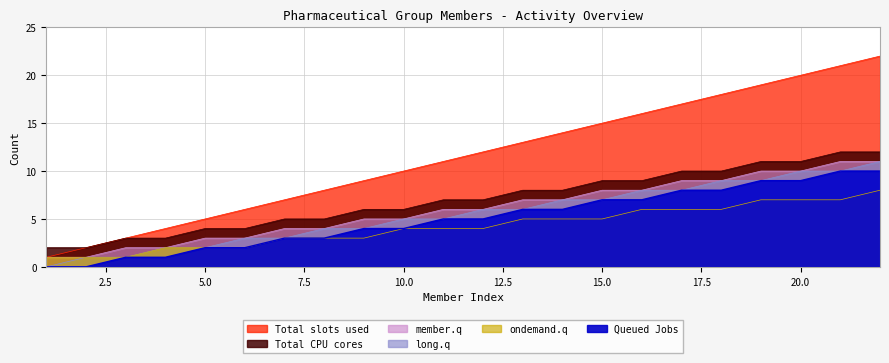

Reading right to left, list all the values displayed in this chart.

Total slots used: 22	21	20	19	18	17	16	15	14	13	12	11	10	9	8	7	6	5	4	3	2	1
Queued Jobs: 12	12	11	11	10	10	9	9	8	8	7	7	6	6	5	5	4	4	3	3	2	2
member.q: 11	11	10	10	9	9	8	8	7	7	6	6	5	5	4	4	3	3	2	2	1	1
long.q: 11	10	10	9	9	8	8	7	7	6	6	5	5	4	4	3	3	2	2	1	1	0
ondemand.q: 8	7	7	7	6	6	6	5	5	5	4	4	4	3	3	3	2	2	2	1	1	1
Total CPU cores: 10	10	9	9	8	8	7	7	6	6	5	5	4	4	3	3	2	2	1	1	0	0